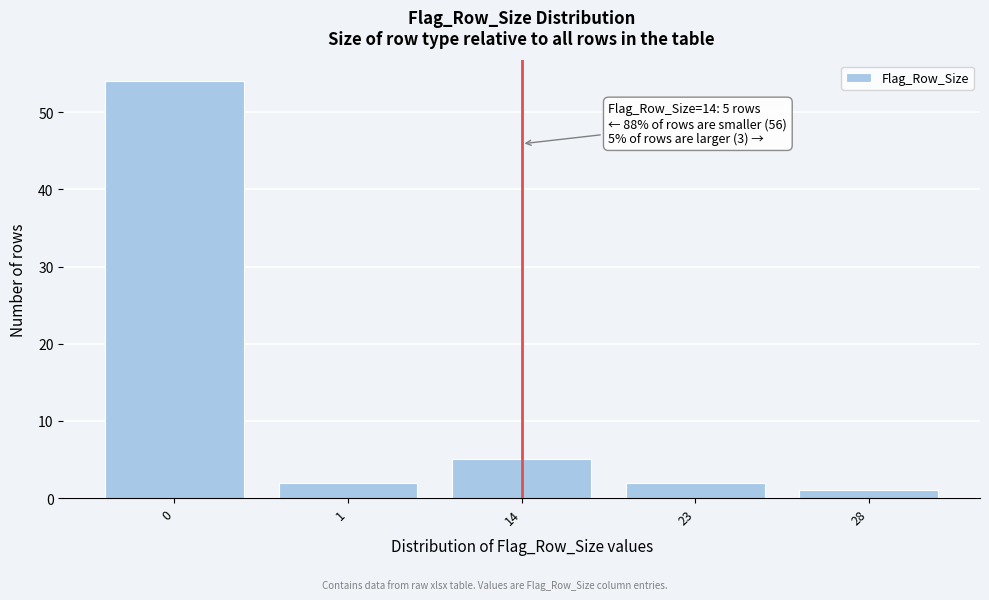

Reading left to right, list all the values displayed in this chart.

0=54	1=2	14=5	23=2	28=1